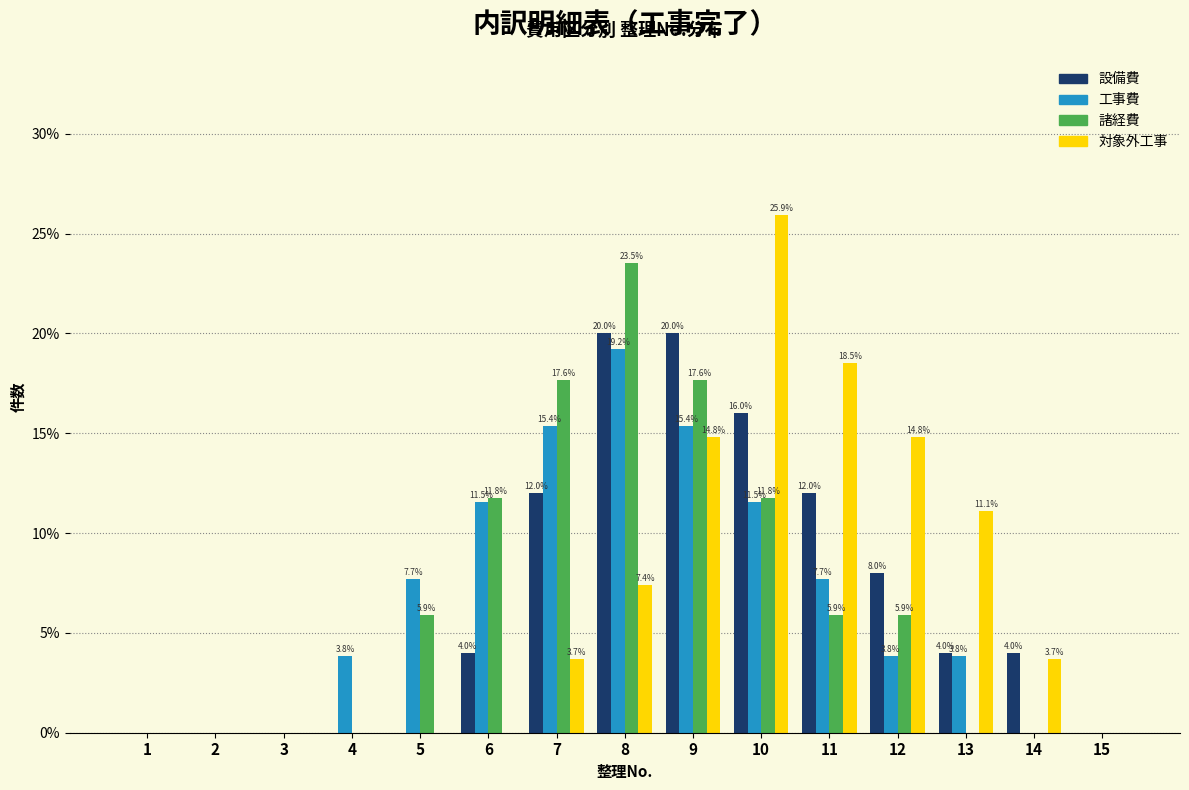

Reading left to right, list all the values displayed in this chart.

設備費: 1=0.0	2=0.0	3=0.0	4=0.0	5=0.0	6=4.0	7=12.0	8=20.0	9=20.0	10=16.0	11=12.0	12=8.0	13=4.0	14=4.0	15=0.0
工事費: 1=0.0	2=0.0	3=0.0	4=3.8	5=7.7	6=11.5	7=15.4	8=19.2	9=15.4	10=11.5	11=7.7	12=3.8	13=3.8	14=0.0	15=0.0
諸経費: 1=0.0	2=0.0	3=0.0	4=0.0	5=5.9	6=11.8	7=17.6	8=23.5	9=17.6	10=11.8	11=5.9	12=5.9	13=0.0	14=0.0	15=0.0
対象外工事: 1=0.0	2=0.0	3=0.0	4=0.0	5=0.0	6=0.0	7=3.7	8=7.4	9=14.8	10=25.9	11=18.5	12=14.8	13=11.1	14=3.7	15=0.0